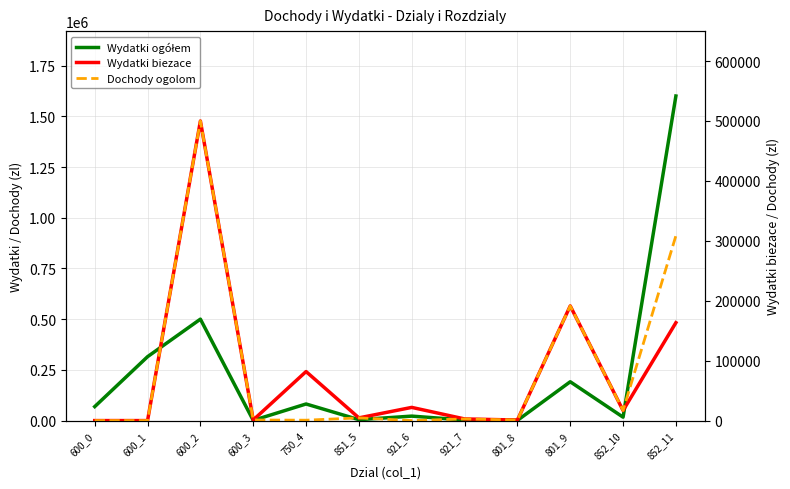

What is the average value of the Dochody ogolom series?

85538